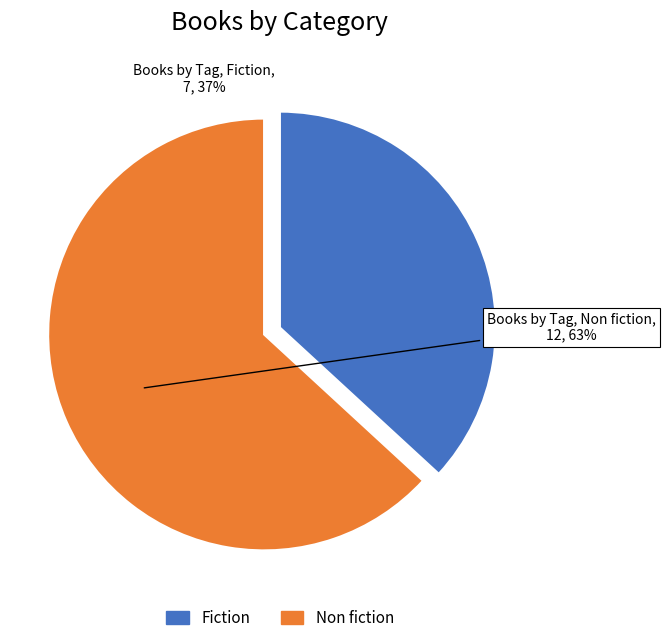

Is there any slice that represents more than half of the pie?

Yes